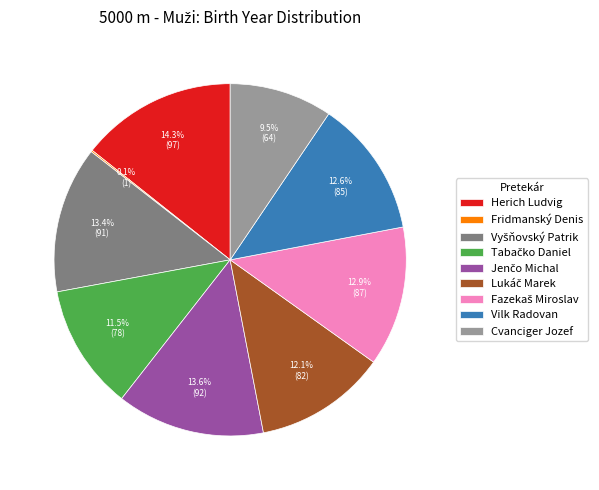

To the nearest percent, what is the difference between the largest and smallest slice percentages?

14%